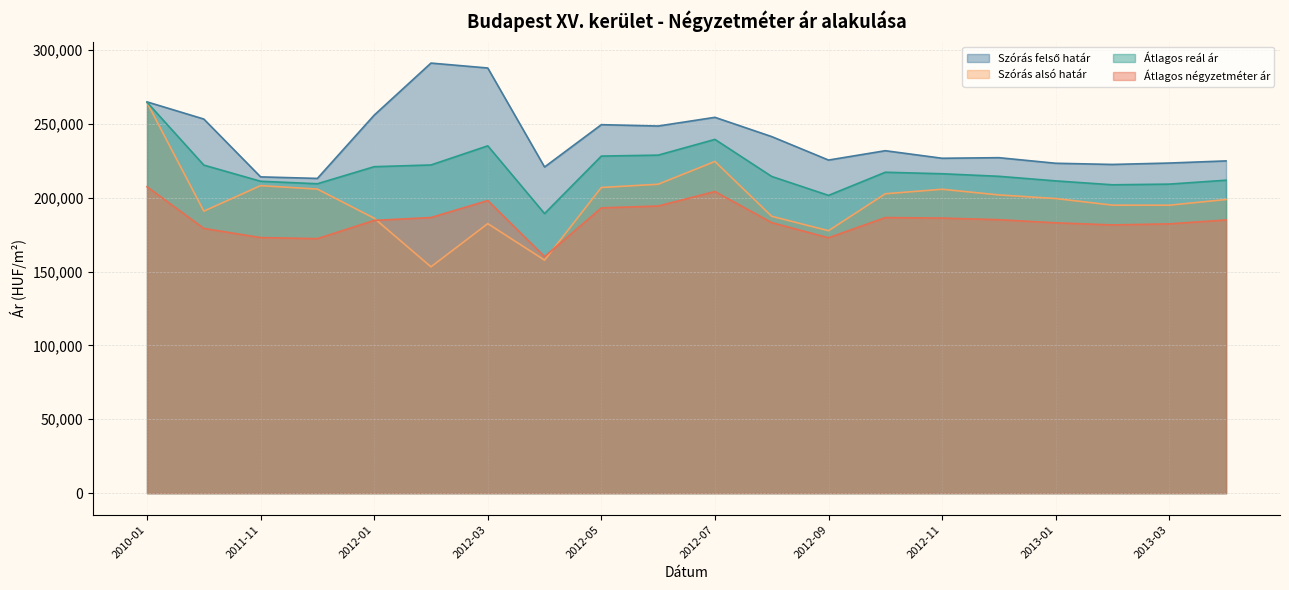

How many series are shown in this chart?

4